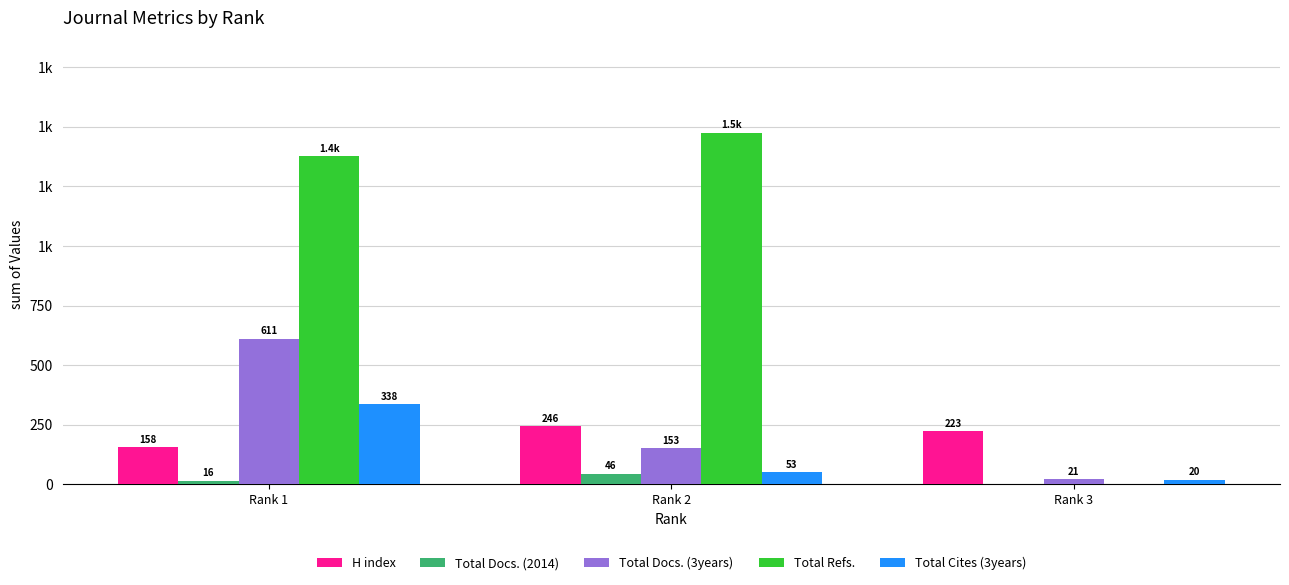

List the series in order of their peak value, lowest first.

Total Docs. (2014), H index, Total Cites (3years), Total Docs. (3years), Total Refs.